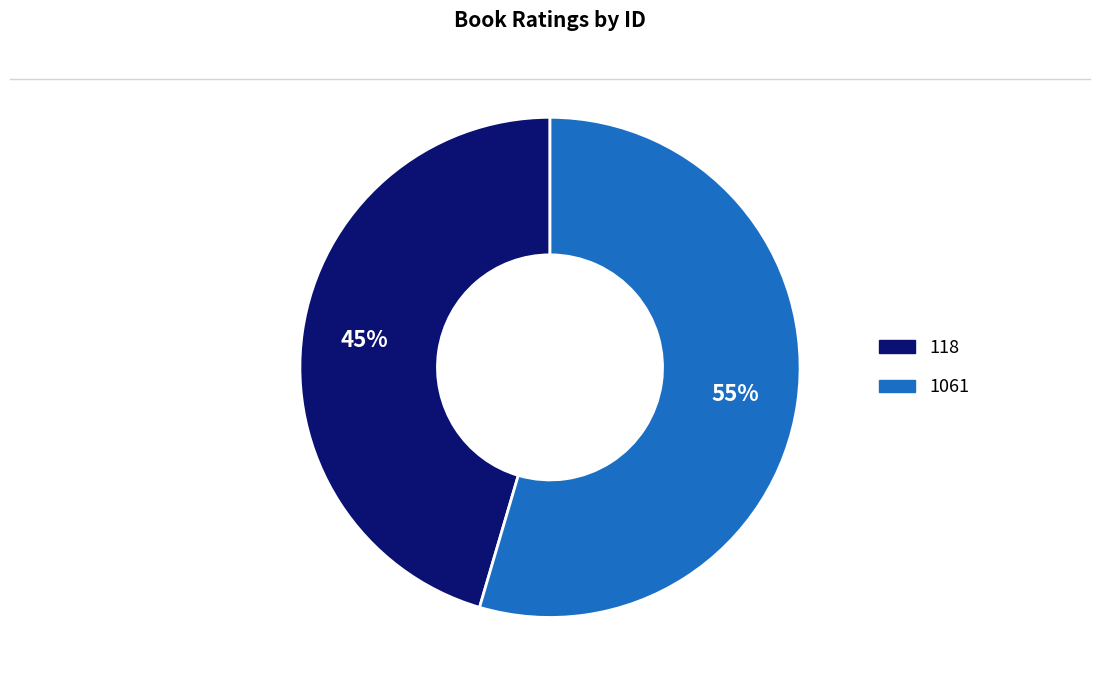

To the nearest percent, what is the average slice percentage?

50%